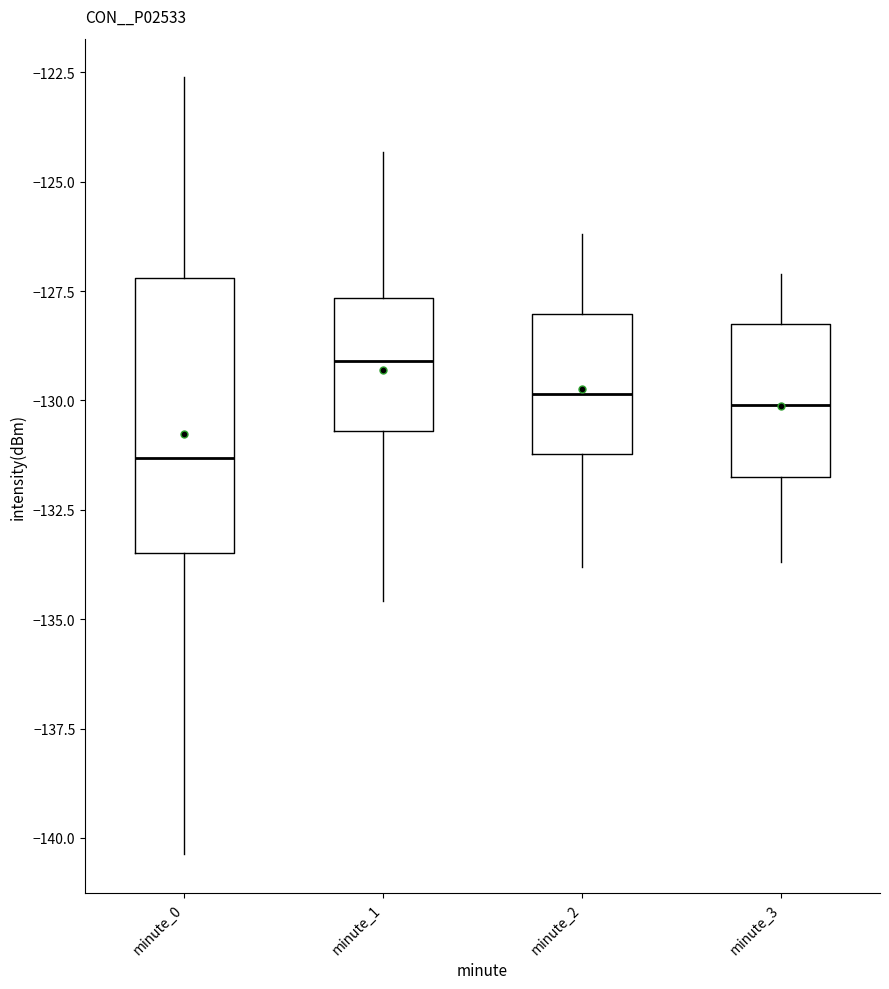

Reading left to right, transcribe this box plot: for each box, give where its median line is, the range the box spans, and where its two whiskers end, as read against the y-axis. The values are not printed on the chart, so give them approximately, as read against the axis.

minute_0: median -131.5, box -133.5 to -127.0, whiskers -140.5 to -122.5
minute_1: median -129.0, box -130.5 to -127.5, whiskers -134.5 to -124.5
minute_2: median -130.0, box -131.0 to -128.0, whiskers -134.0 to -126.0
minute_3: median -130.0, box -131.5 to -128.0, whiskers -133.5 to -127.0